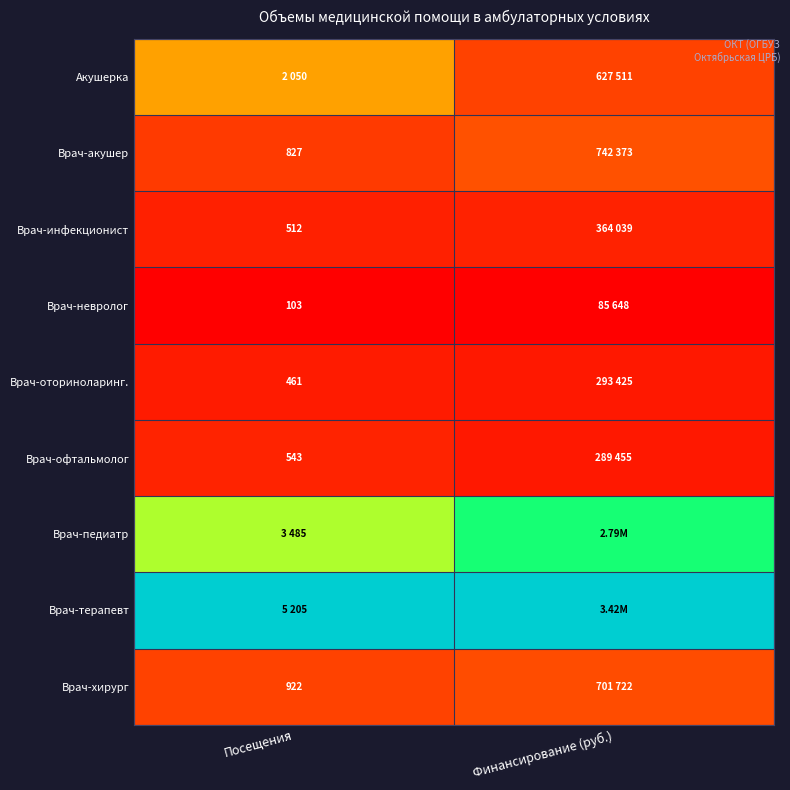

Is the value of Врач-акушер at Посещения greater than the value of Врач-хирург at Посещения?

No